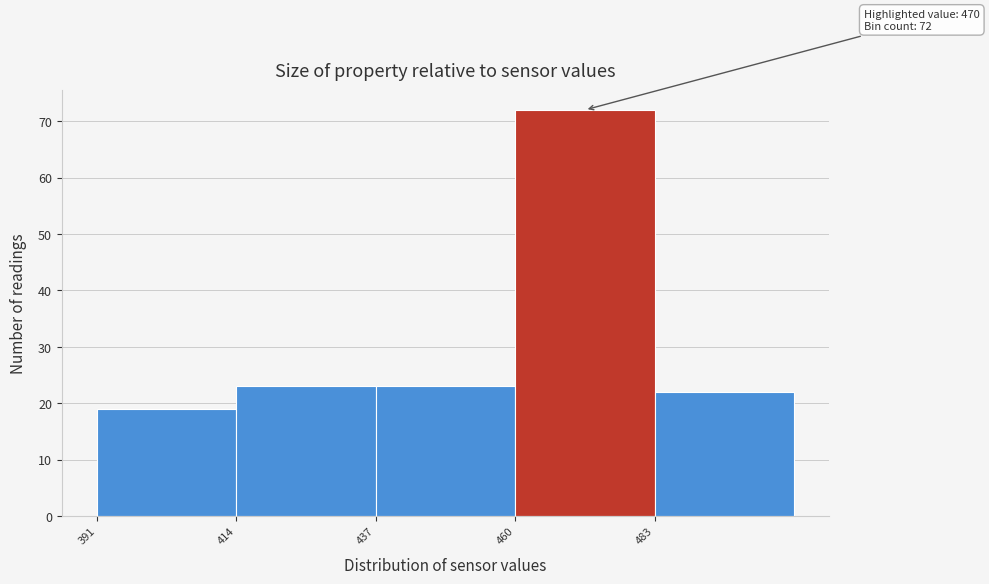

Which range on the x-axis has the tallest bar?

460 to 483